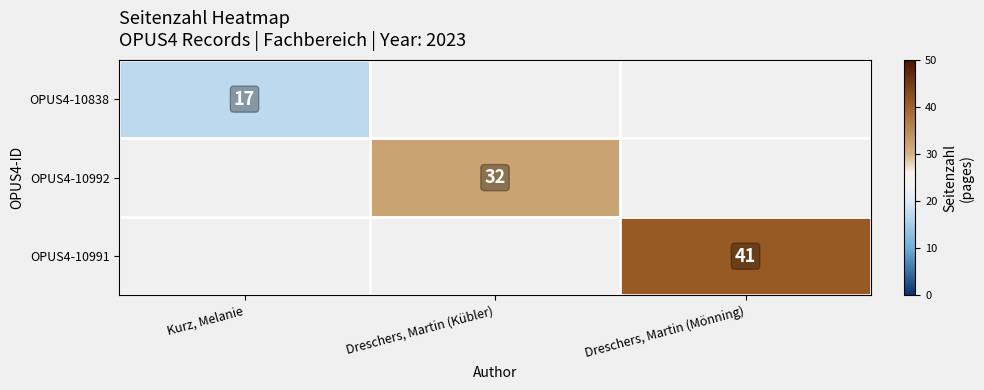

Count the number of data series in this chart.

3